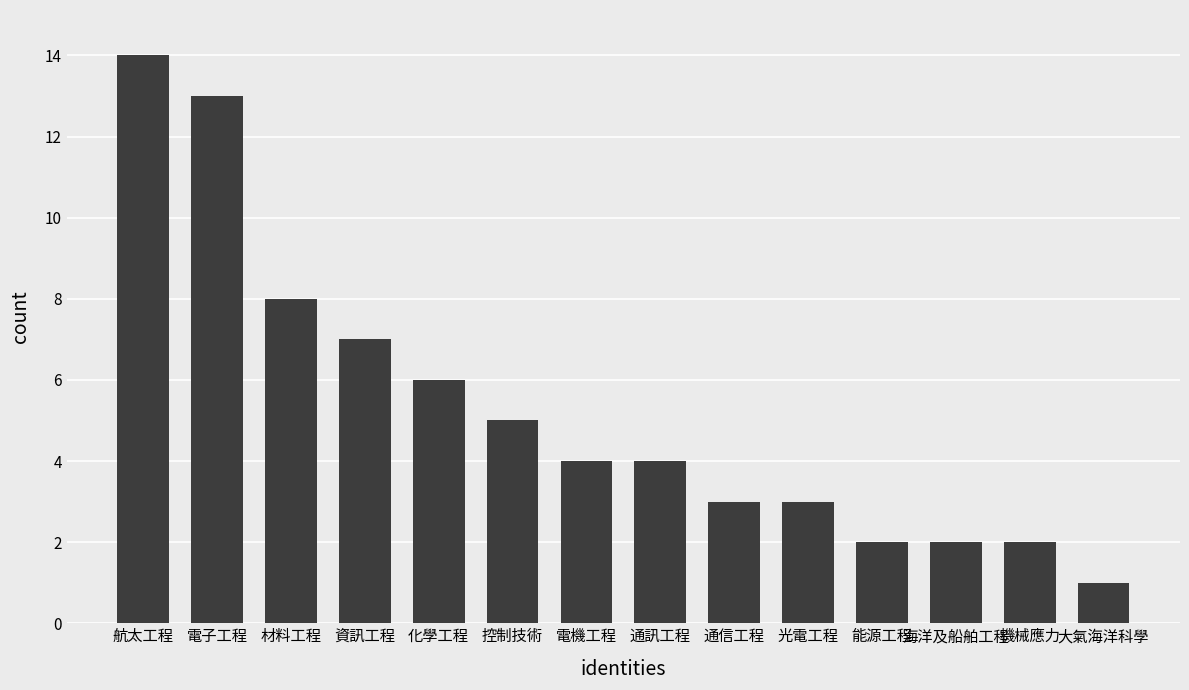

At which label is the value closest to 7?

資訊工程